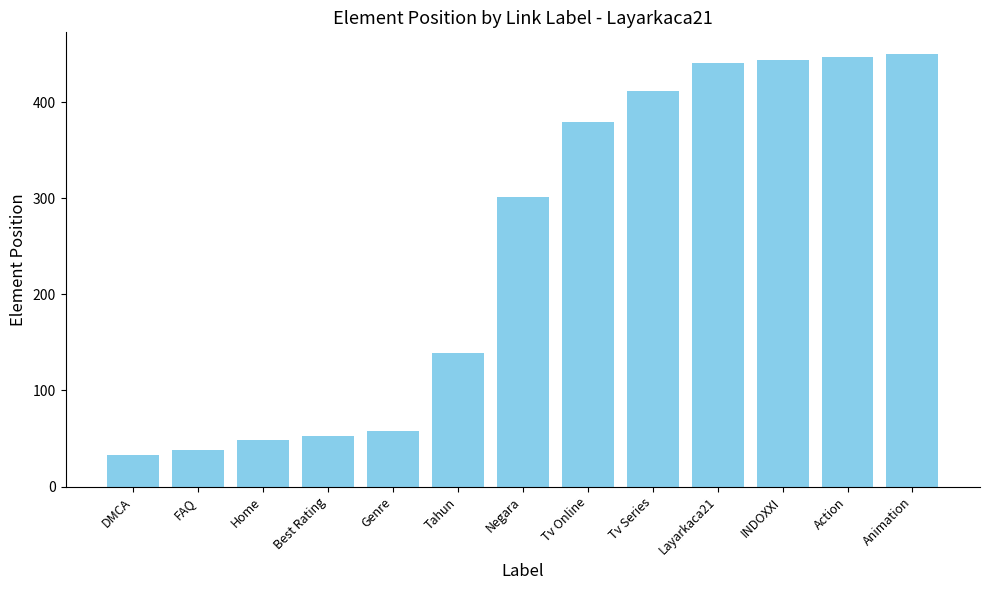

Is it true that the value at FAQ is 54?

False